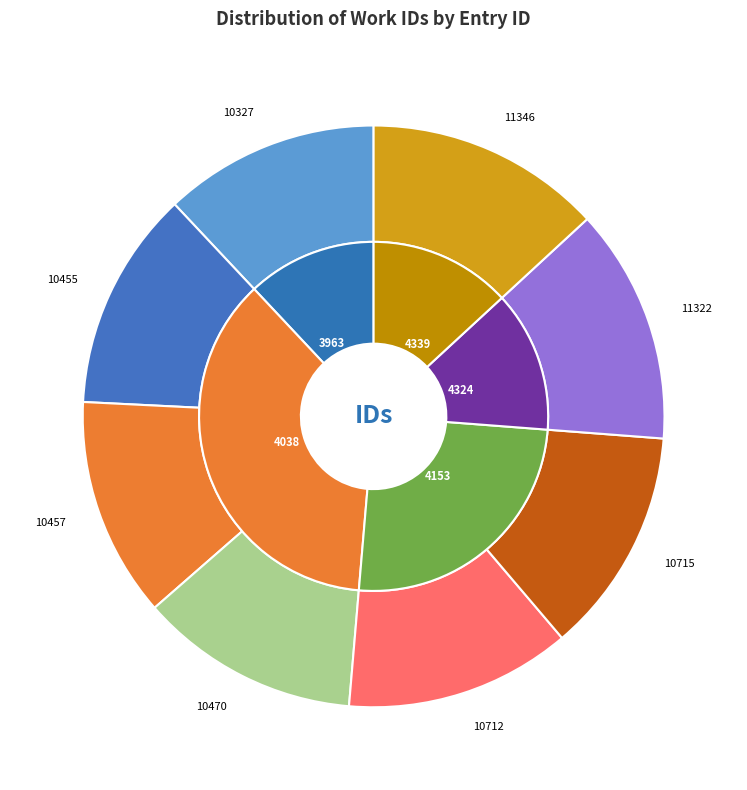

What percentage is the 11322 slice, to the nearest percent?

13%